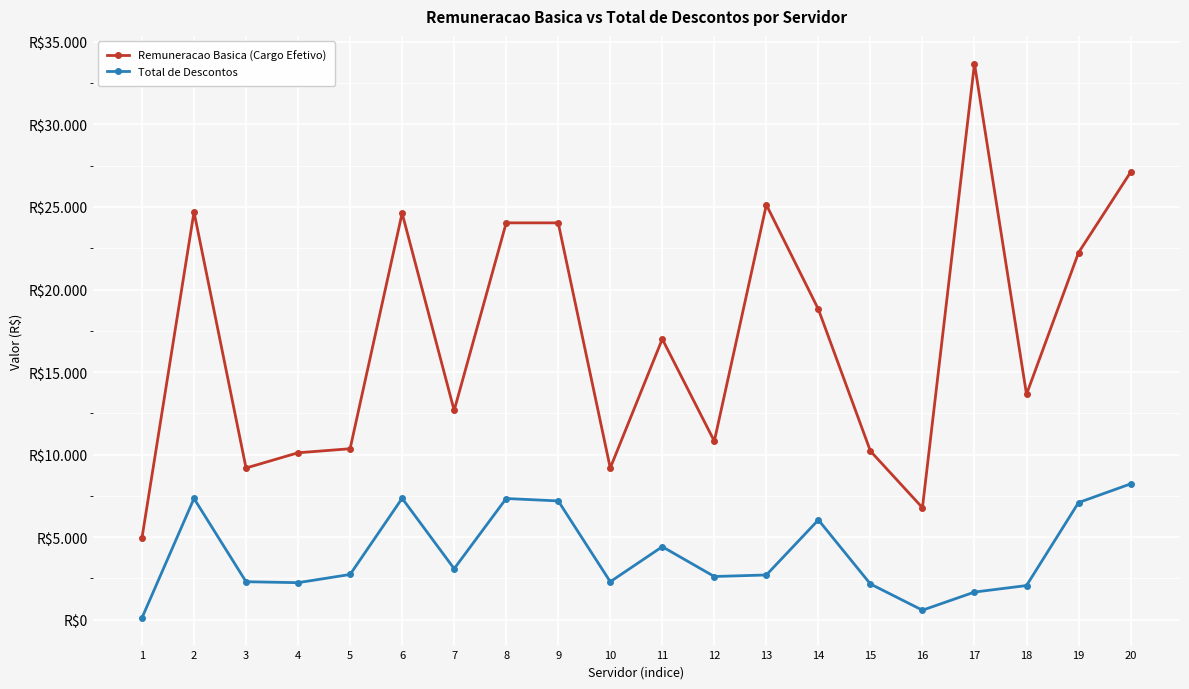

True or false: Remuneracao Basica (Cargo Efetivo) and Total de Descontos cross at least once.

False